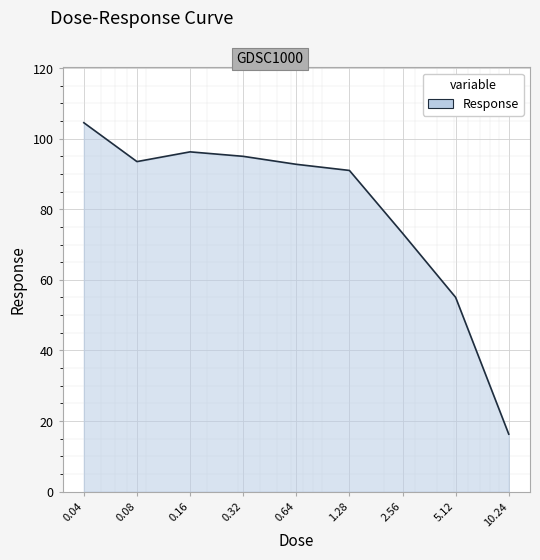

What is the greatest value displayed?

104.5